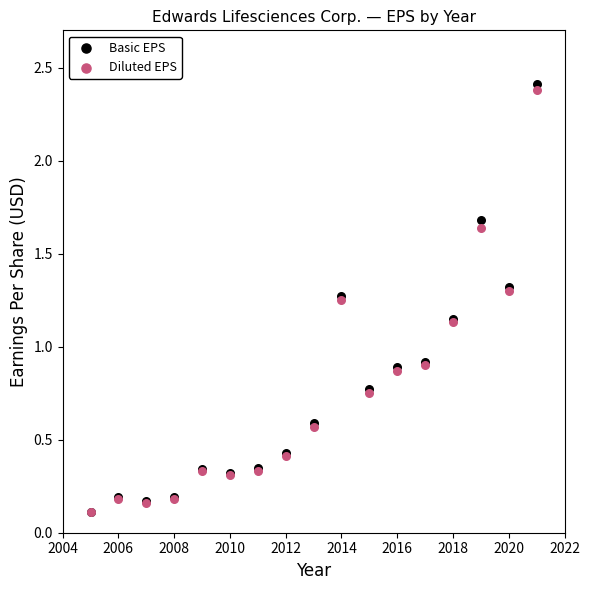

What are all the series names shown in the legend?

Basic EPS, Diluted EPS